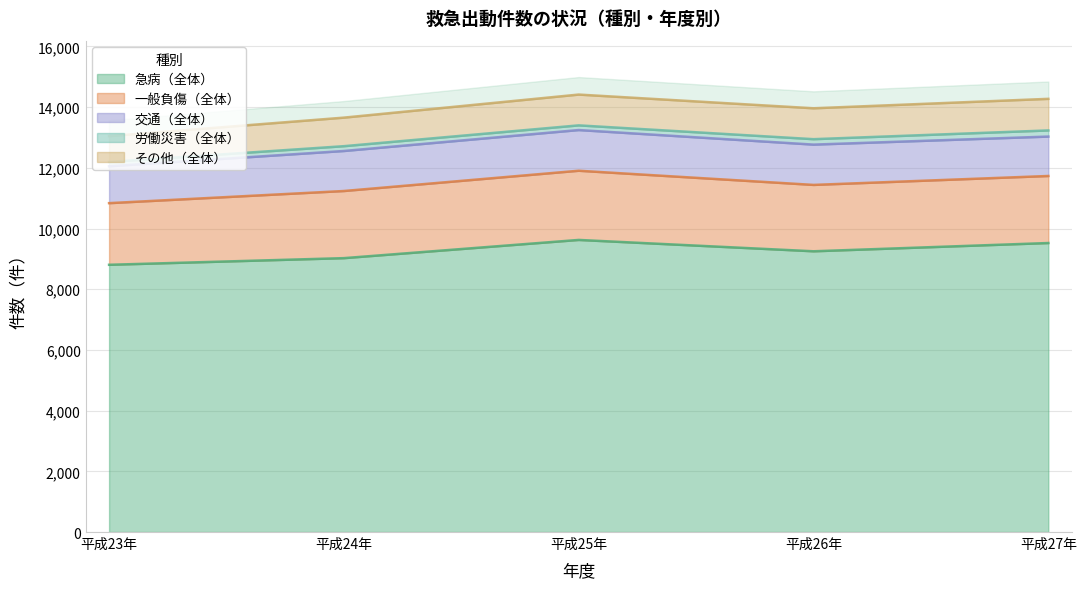

What is the value of the 一般負傷（全体） point at the 3rd from the left?

2280